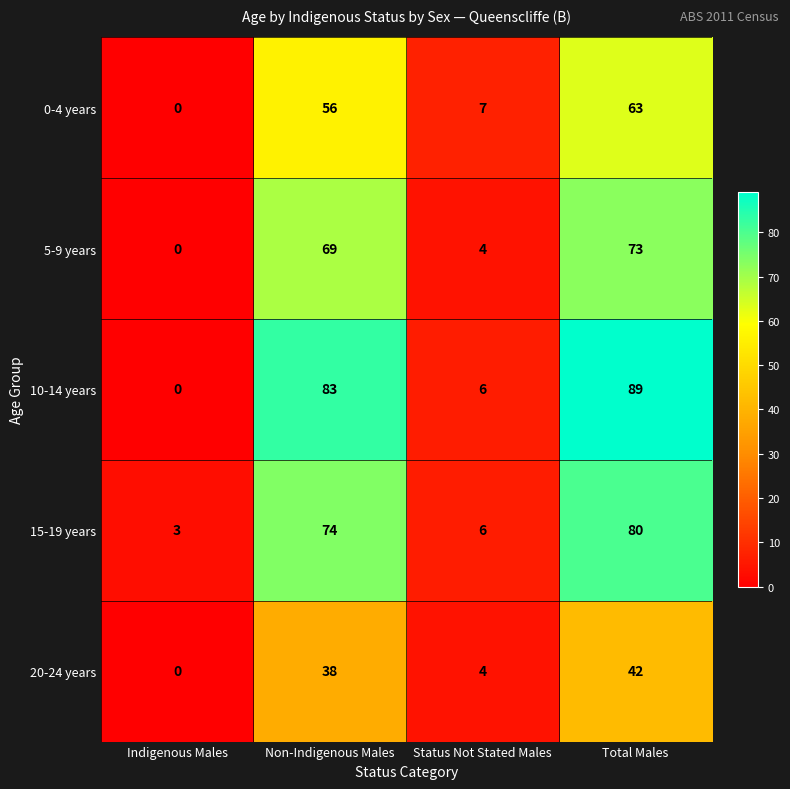

Count the 0-4 years values in the range 7 to 63.

3